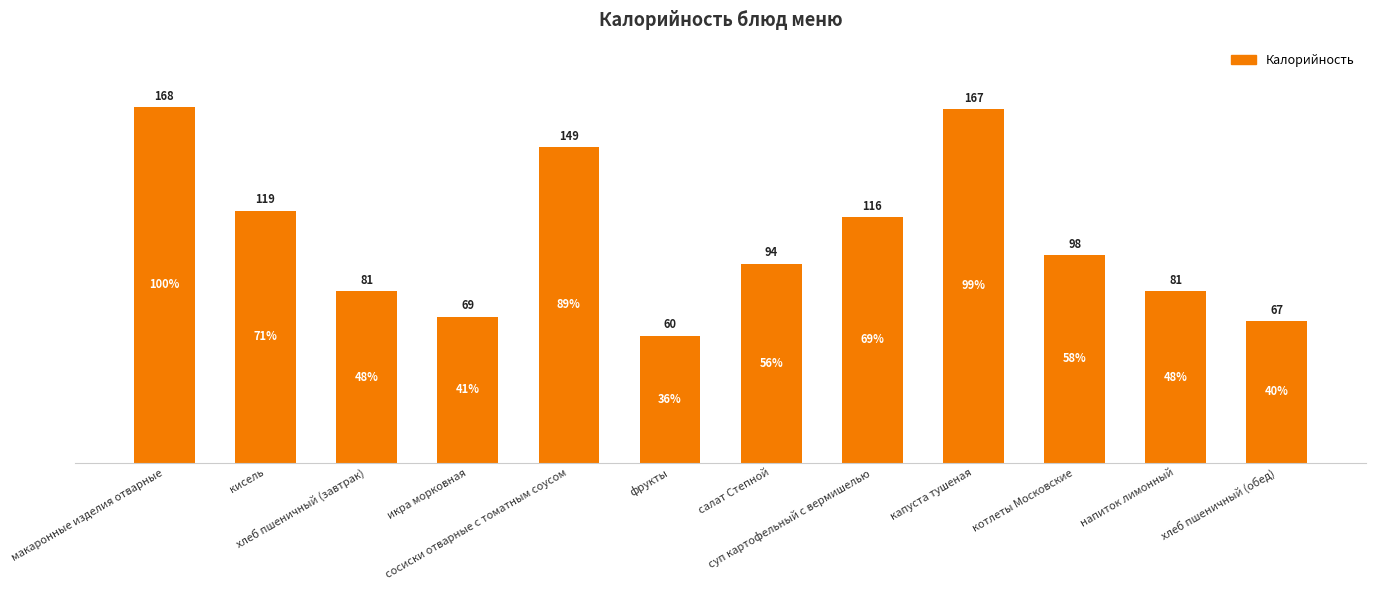

What is the minimum value shown in the chart?

60